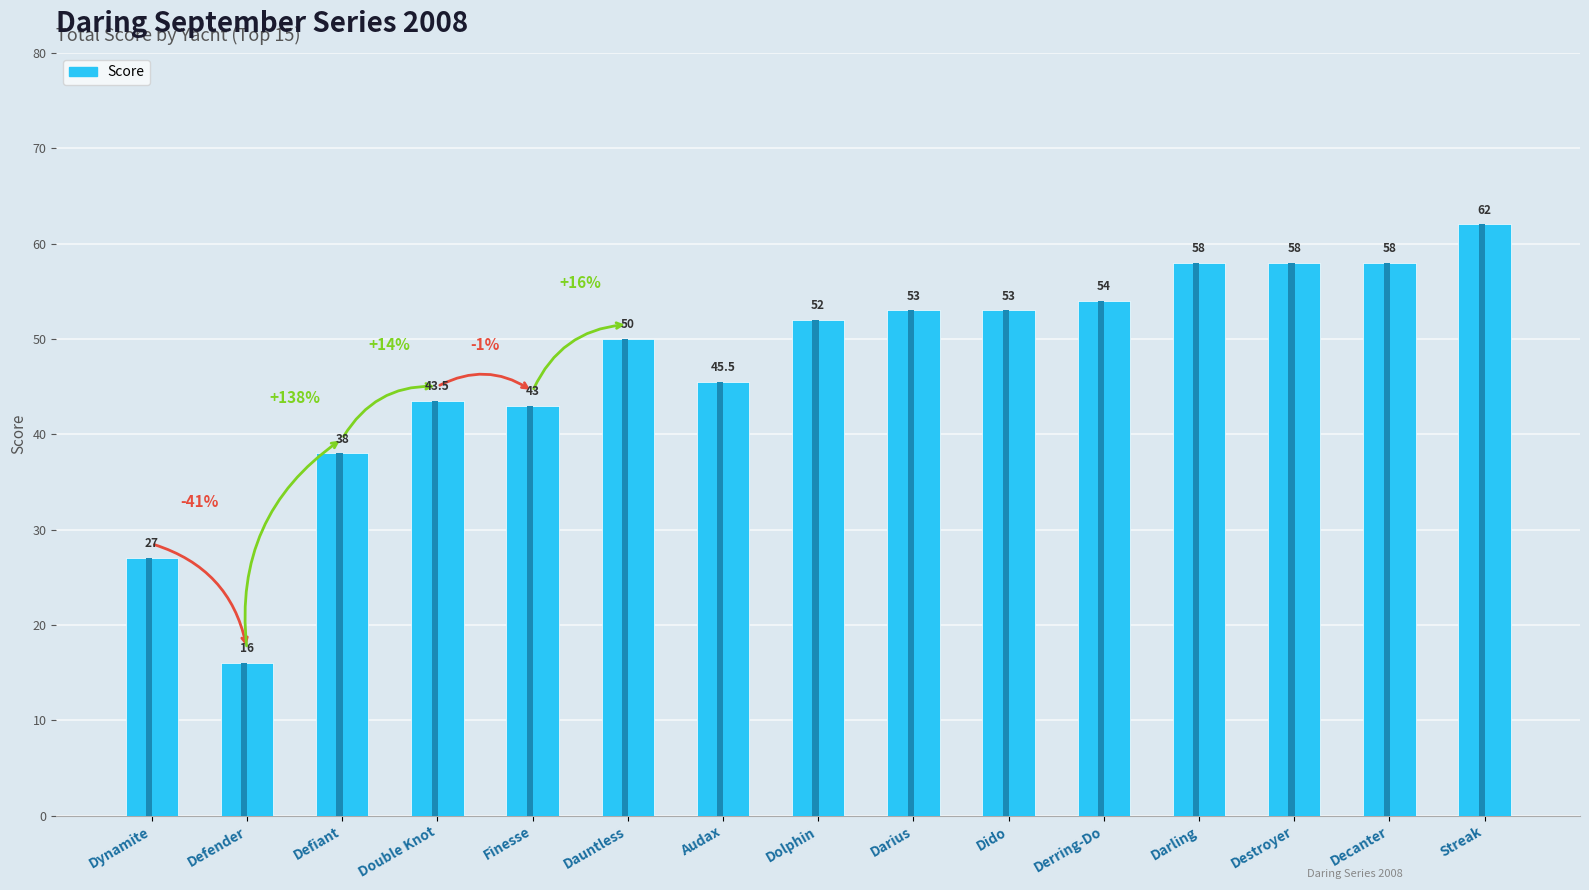

Does the chart contain stacked bars?

No